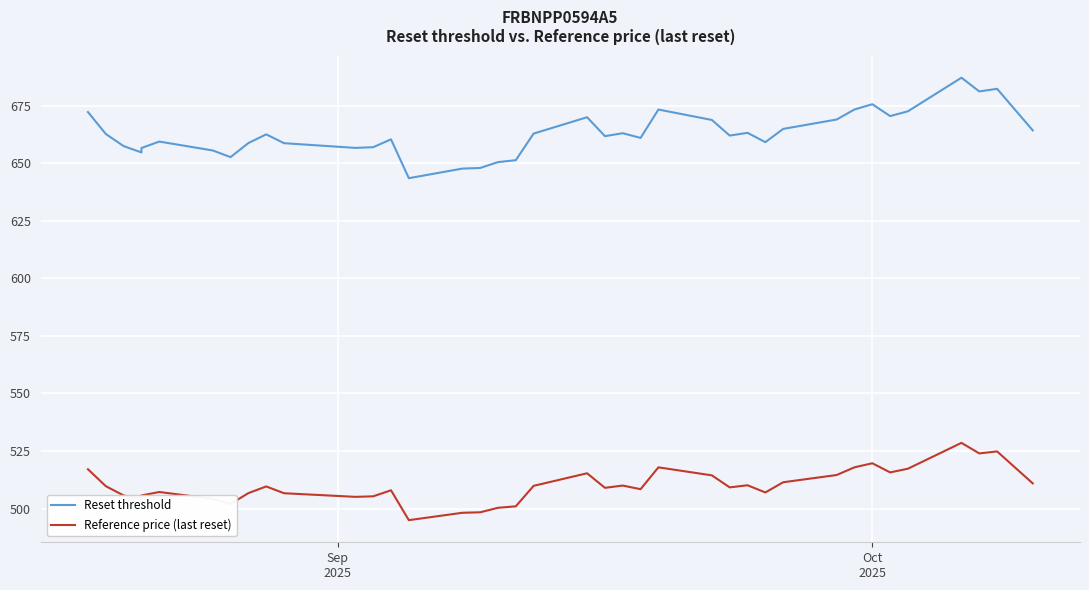

What are all the series names shown in the legend?

Reset threshold, Reference price (last reset)